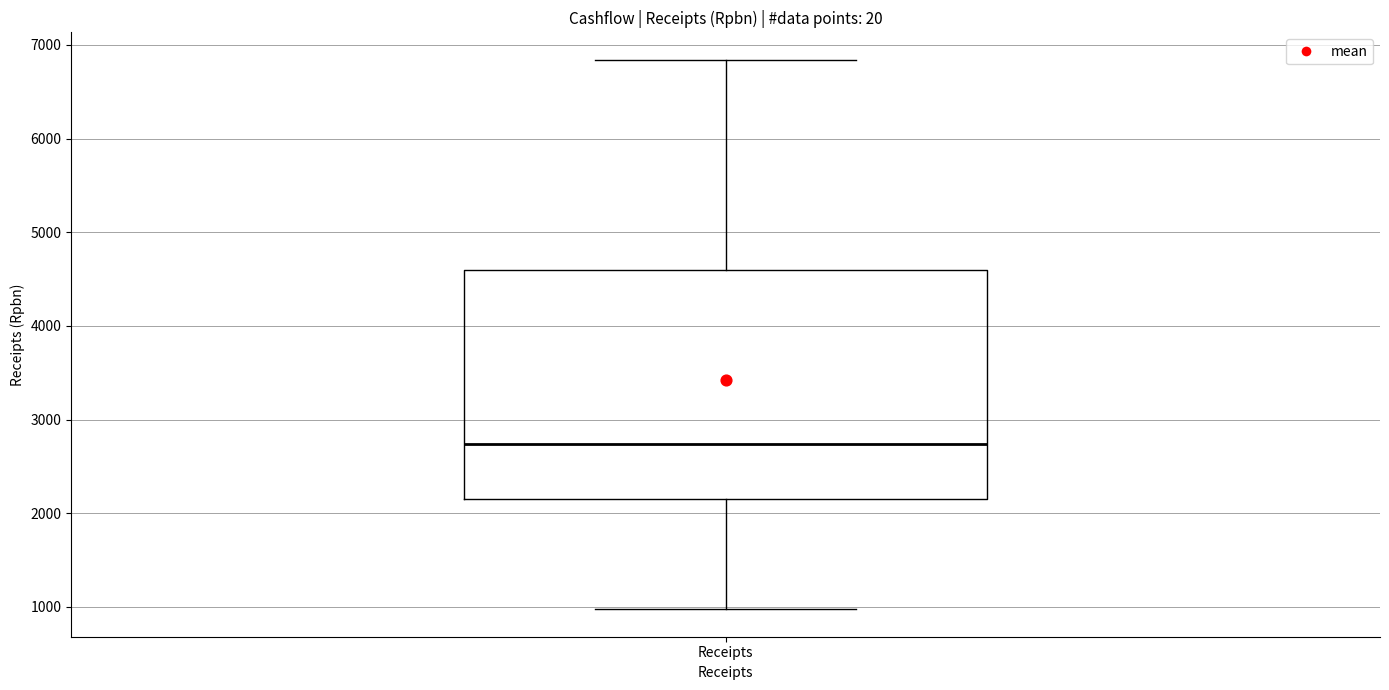

Read this box plot against the y-axis: the position of the median line, the range covered by the box, and the ends of both whiskers. The values are not printed on the chart, so give them approximately, as read against the axis.

median 2700, box 2200 to 4600, whiskers 1000 to 6800